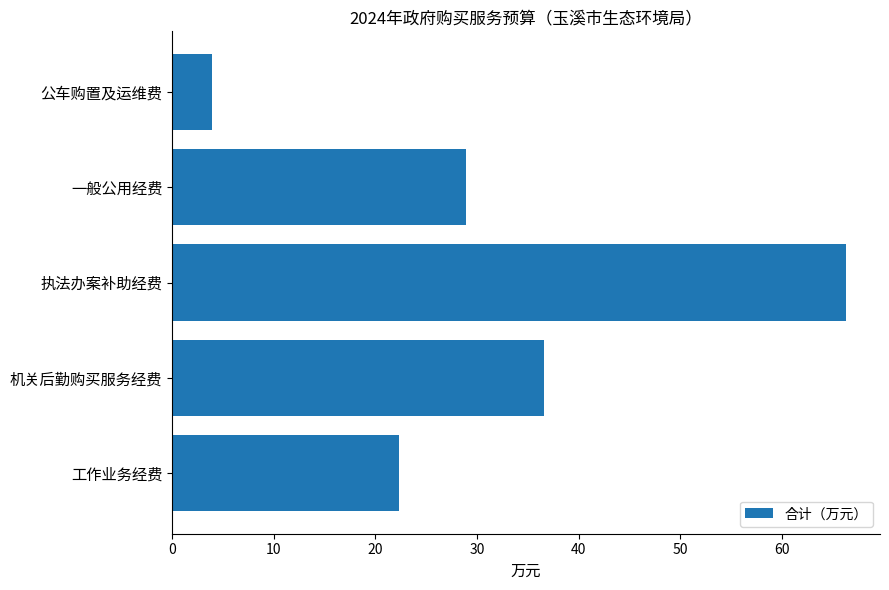

Between 机关后勤购买服务经费 and 工作业务经费, which is larger?

机关后勤购买服务经费